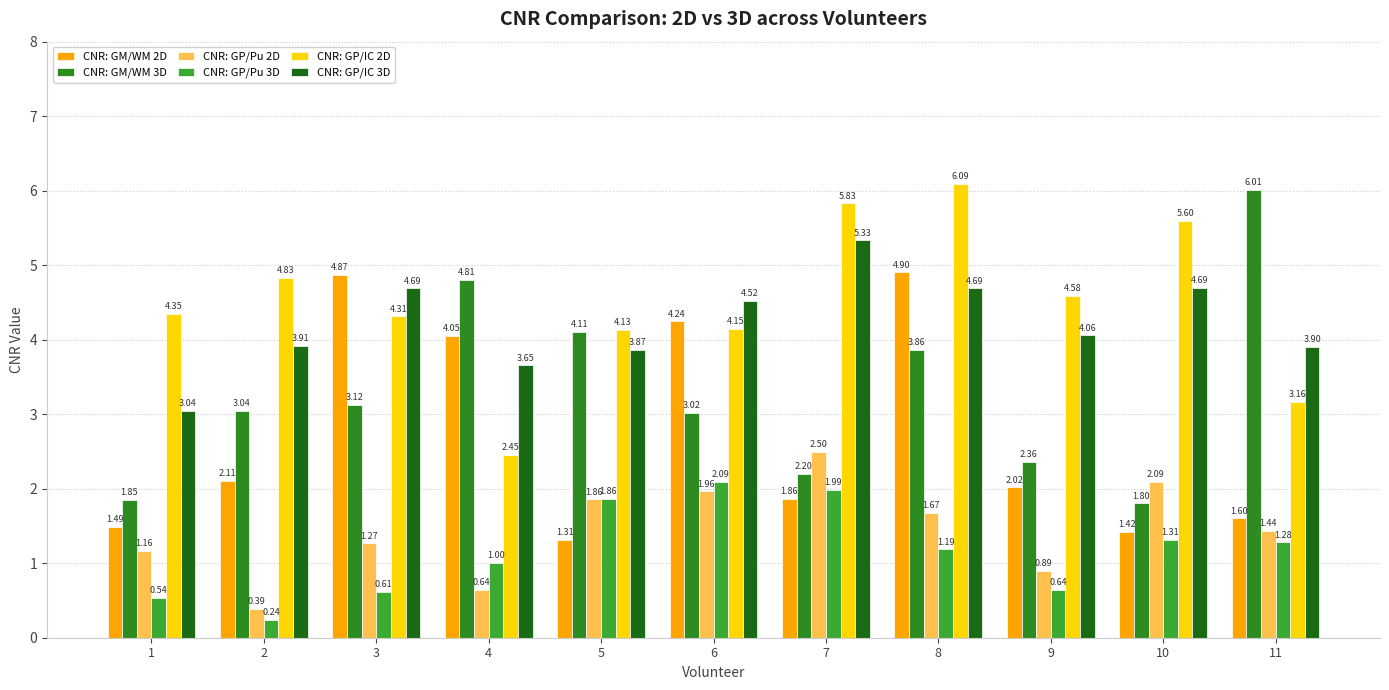

Is it true that CNR: GP/Pu 2D equals 0.6 at 2?

False